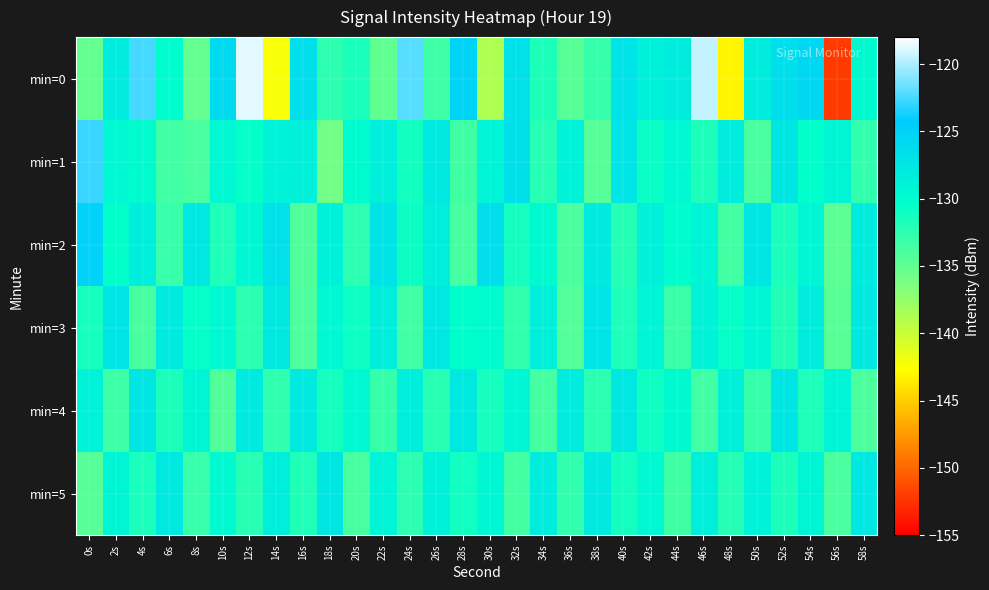

Rank the series at 6s from highest to lowest value.

min=5, min=3, min=0, min=4, min=2, min=1